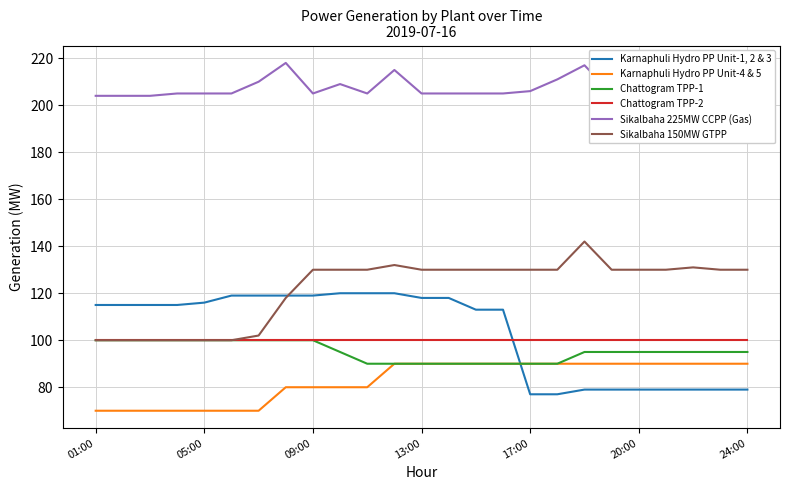

Does the chart display data point markers on the line(s)?

No